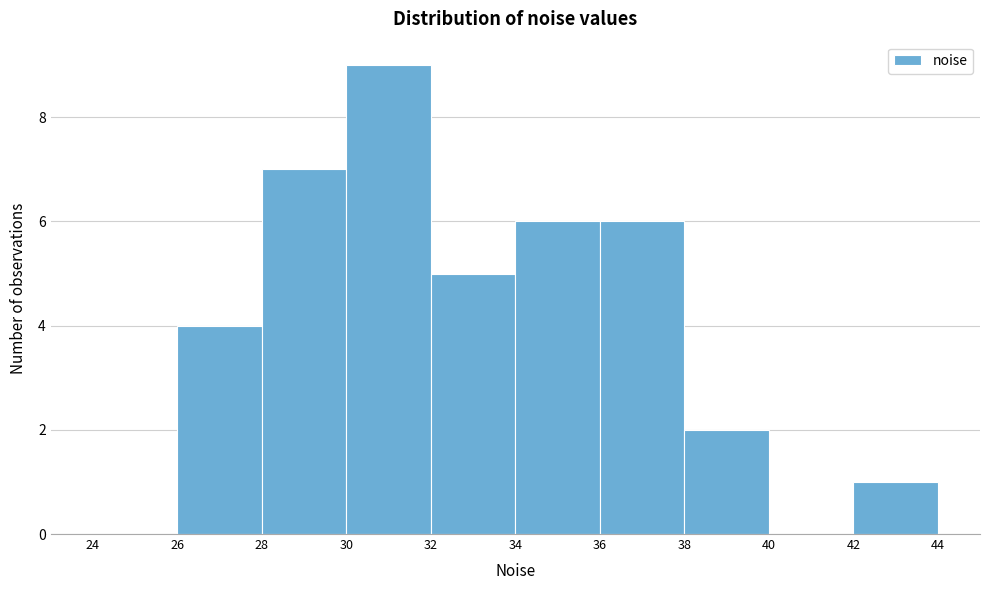

Which range on the x-axis has the tallest bar?

30 to 32